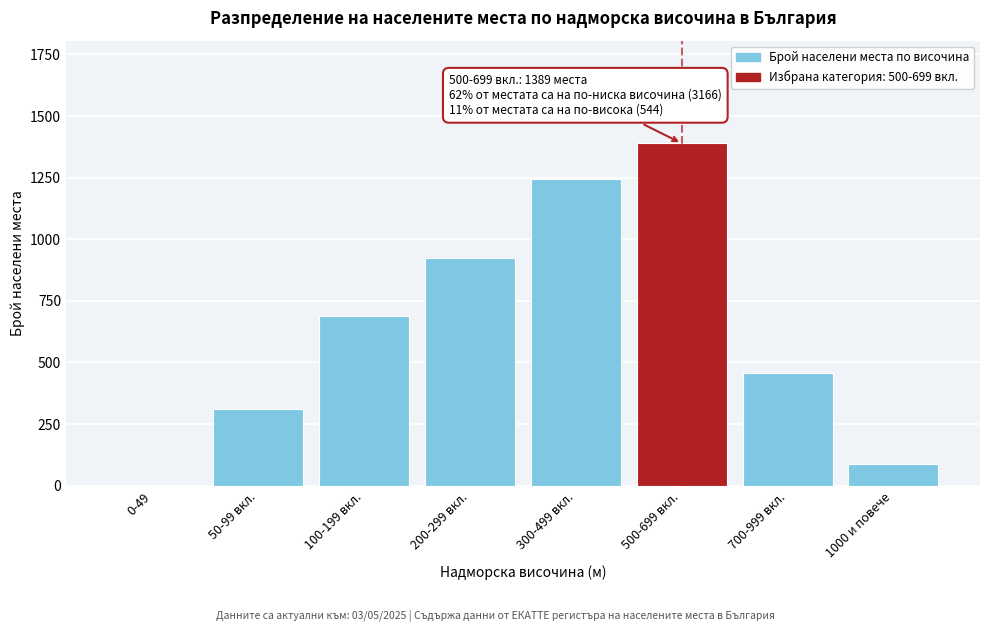

Reading left to right, extract all data points from this chart.

0-49=0	50-99 вкл.=312	100-199 вкл.=687	200-299 вкл.=924	300-499 вкл.=1243	500-699 вкл.=1389	700-999 вкл.=456	1000 и повече=88